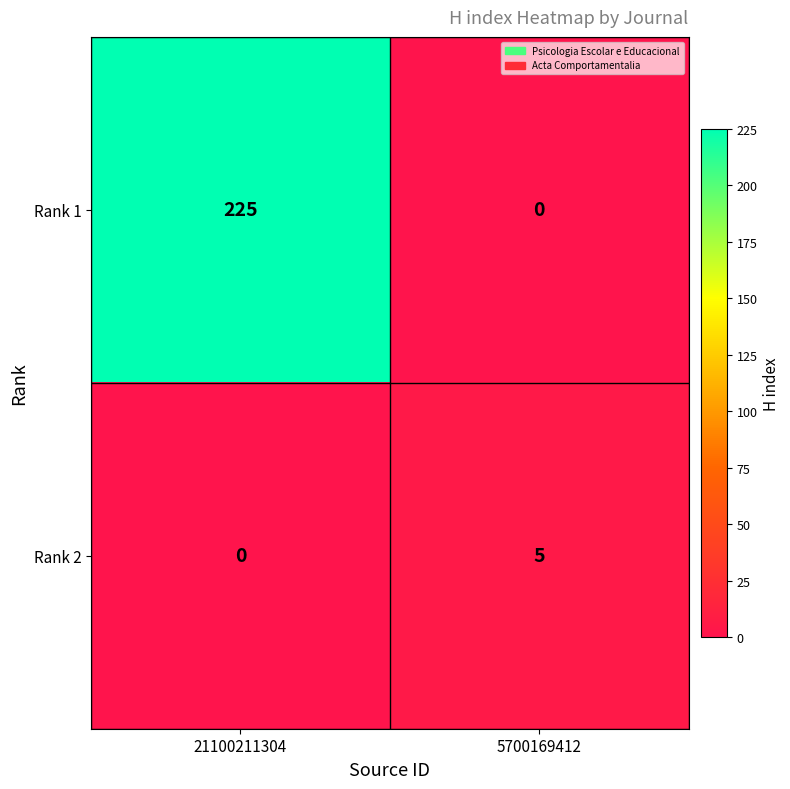

What is the difference between the Rank 1 values at 5700169412 and 21100211304?

225